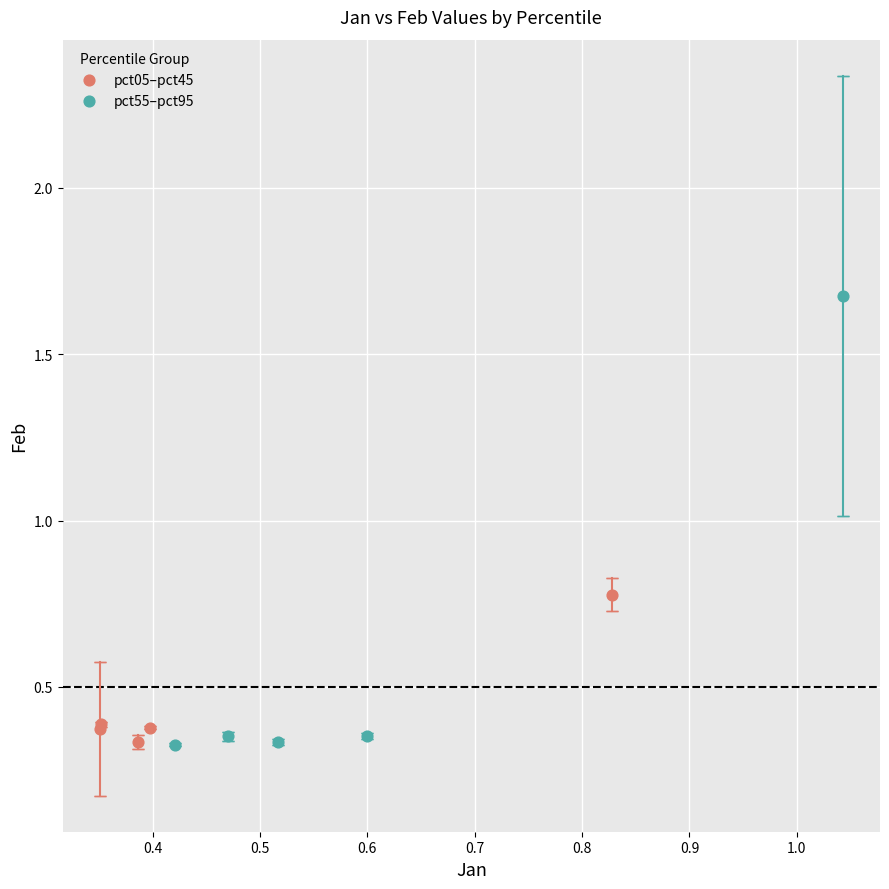

Which series reaches the maximum Y coordinate?

pct55–pct95